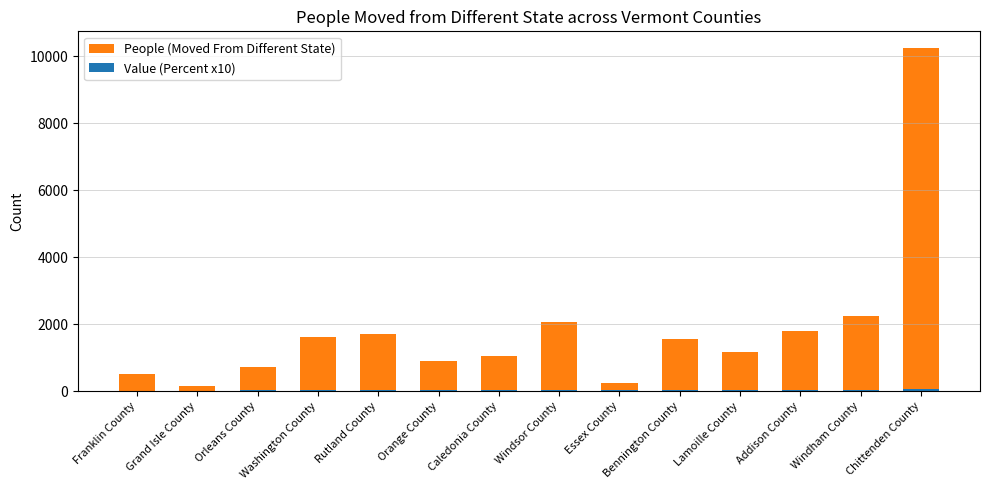

Rank the series by their average value, from lowest to highest.

Value (Percent x10), People (Moved From Different State)